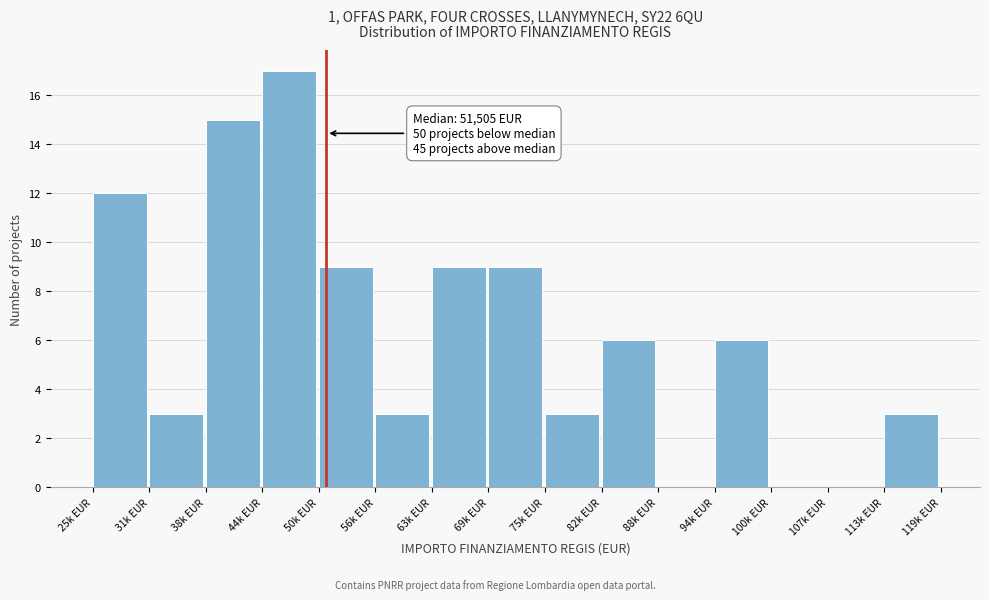

Reading left to right, list all the values displayed in this chart.

25k EUR=12	31k EUR=3	38k EUR=15	44k EUR=17	50k EUR=9	56k EUR=3	63k EUR=9	69k EUR=9	75k EUR=3	82k EUR=6	88k EUR=0	94k EUR=6	100k EUR=0	107k EUR=0	113k EUR=3